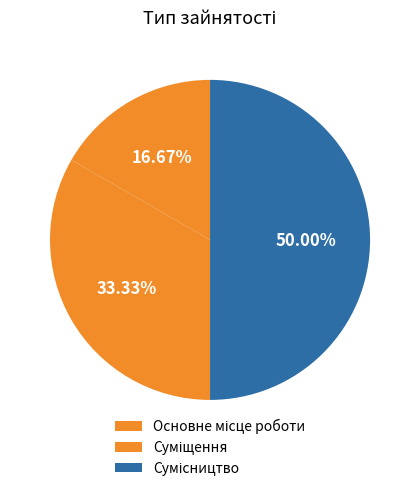

What is the change in value from Основне місце роботи to Суміщення?

+1